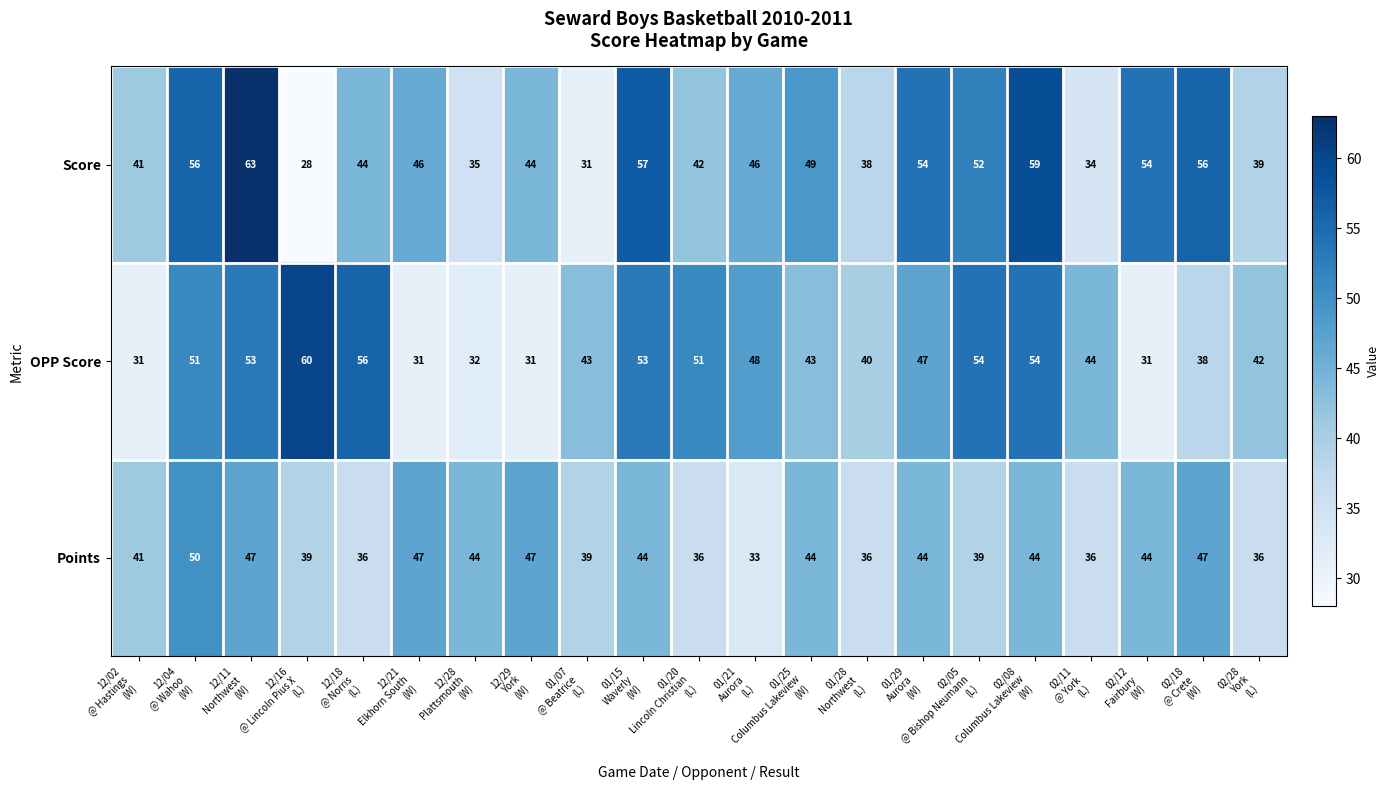

What is the smallest value displayed?

28